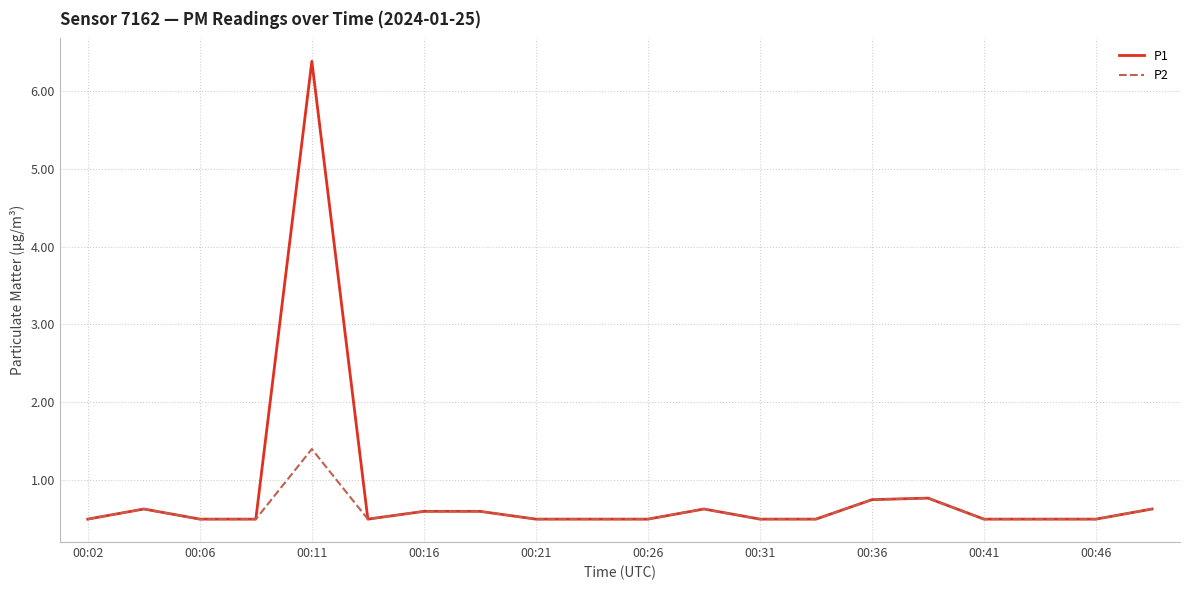

What is the maximum value shown in the chart?

6.4